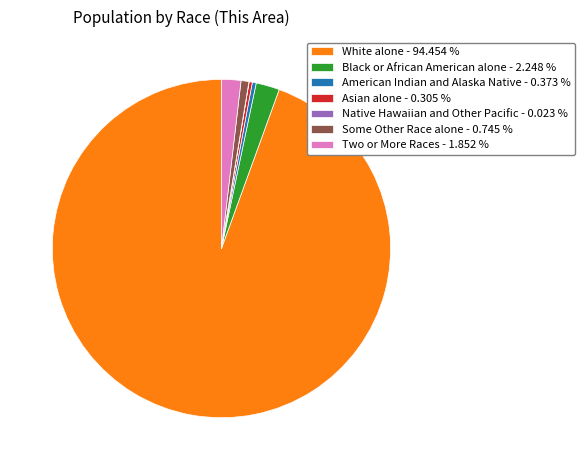

Is the sum of Black or African American alone - 2.248 % and Some Other Race alone - 0.745 % greater than half?

No